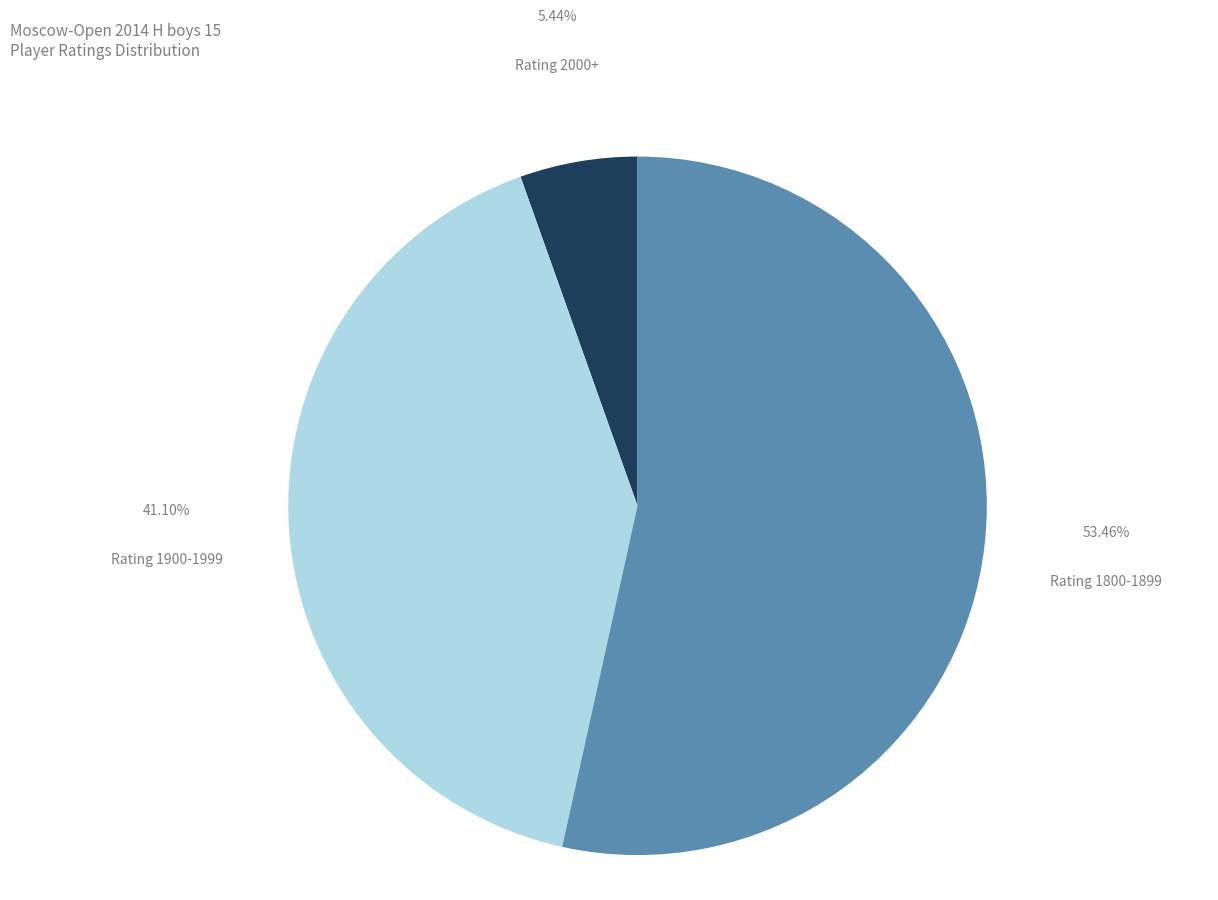

How many slices are in this pie chart?

3